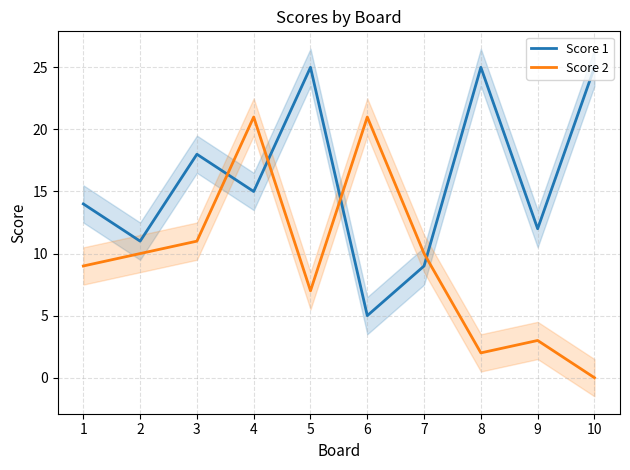

Where is the first local minimum for Score 2?

5